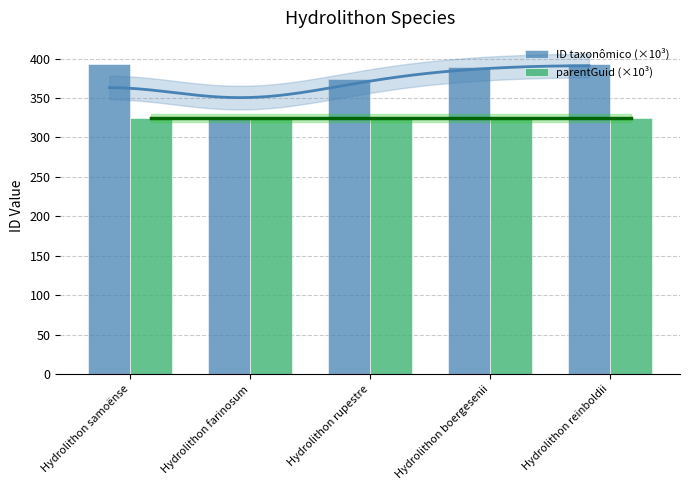

Which series has the largest range (max minus min)?

ID taxonômico (×10³)